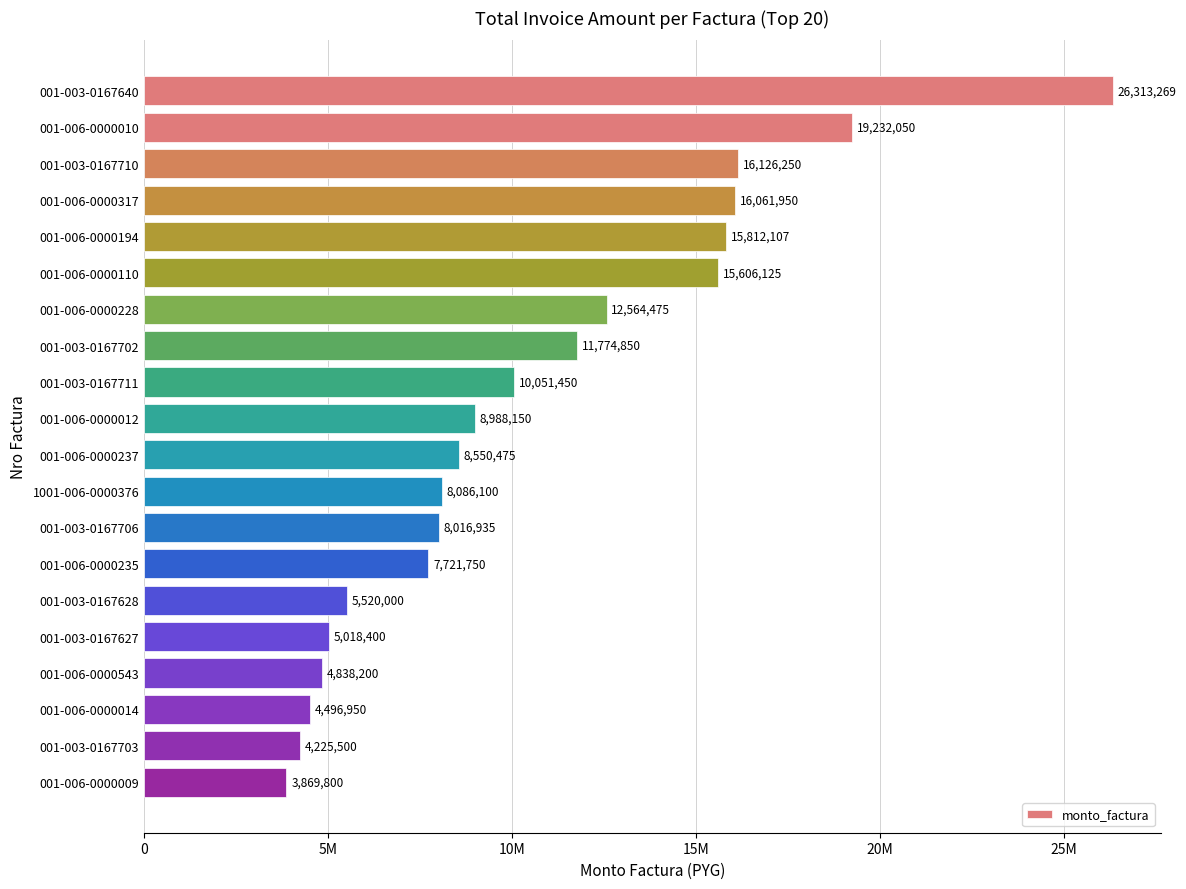

Does the chart contain any negative values?

No